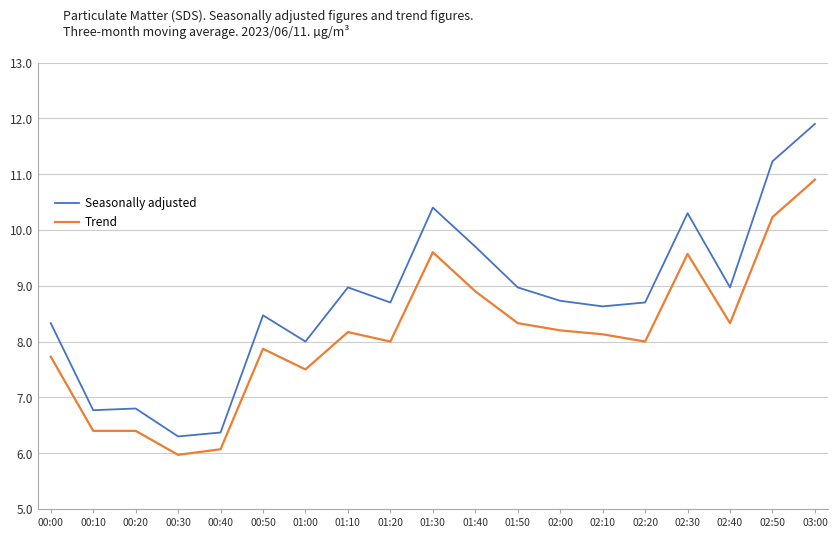

Reading left to right, extract all data points from this chart.

Seasonally adjusted: 8.3	6.8	6.8	6.3	6.4	8.5	8.0	9.0	8.7	10.4	9.7	9.0	8.7	8.6	8.7	10.3	9.0	11.2	11.9
Trend: 7.7	6.4	6.4	6.0	6.1	7.9	7.5	8.2	8.0	9.6	8.9	8.3	8.2	8.1	8.0	9.6	8.3	10.2	10.9